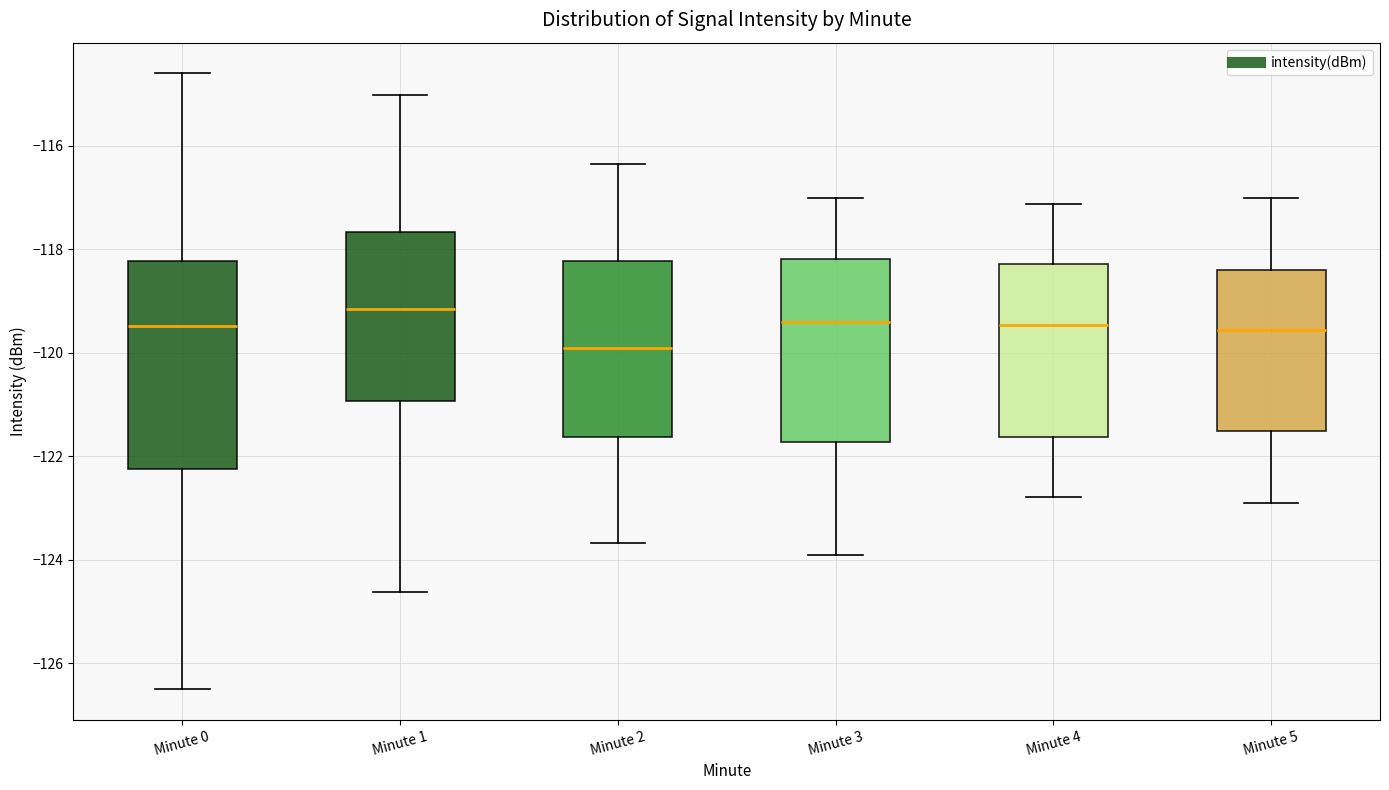

Reading left to right, read every box against the y-axis: the position of its median line, the range the box covers, and the ends of its whiskers. The values are not printed on the chart, so give them approximately, as read against the axis.

Minute 0: median -119.4, box -122.2 to -118.2, whiskers -126.4 to -114.6
Minute 1: median -119.2, box -121.0 to -117.6, whiskers -124.6 to -115.0
Minute 2: median -120.0, box -121.6 to -118.2, whiskers -123.6 to -116.4
Minute 3: median -119.4, box -121.8 to -118.2, whiskers -124.0 to -117.0
Minute 4: median -119.4, box -121.6 to -118.2, whiskers -122.8 to -117.2
Minute 5: median -119.6, box -121.6 to -118.4, whiskers -123.0 to -117.0